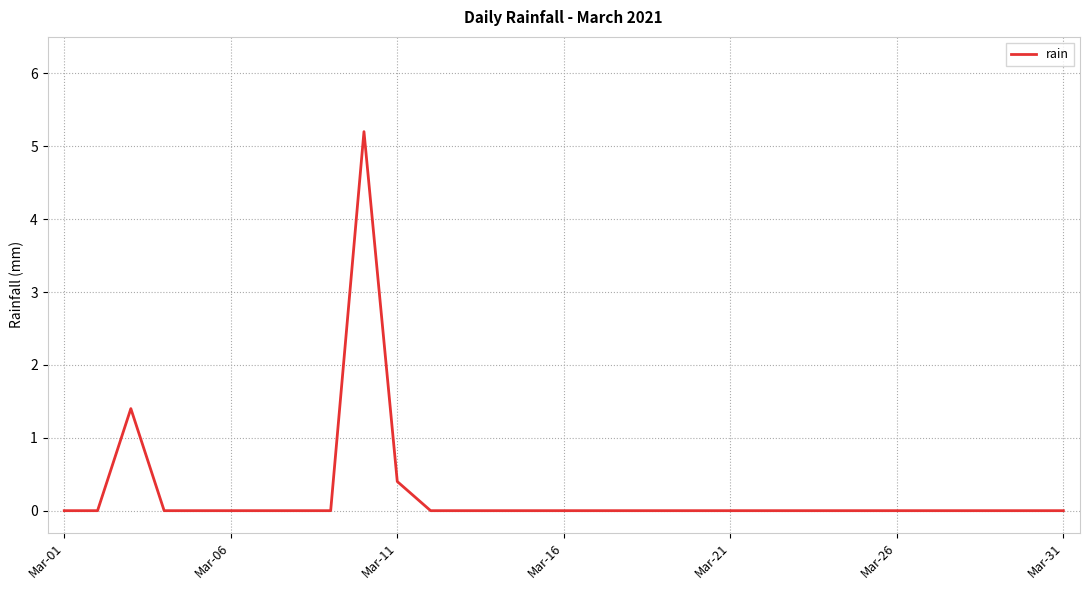

The value at Mar-01 is -1.8. True or false?

False